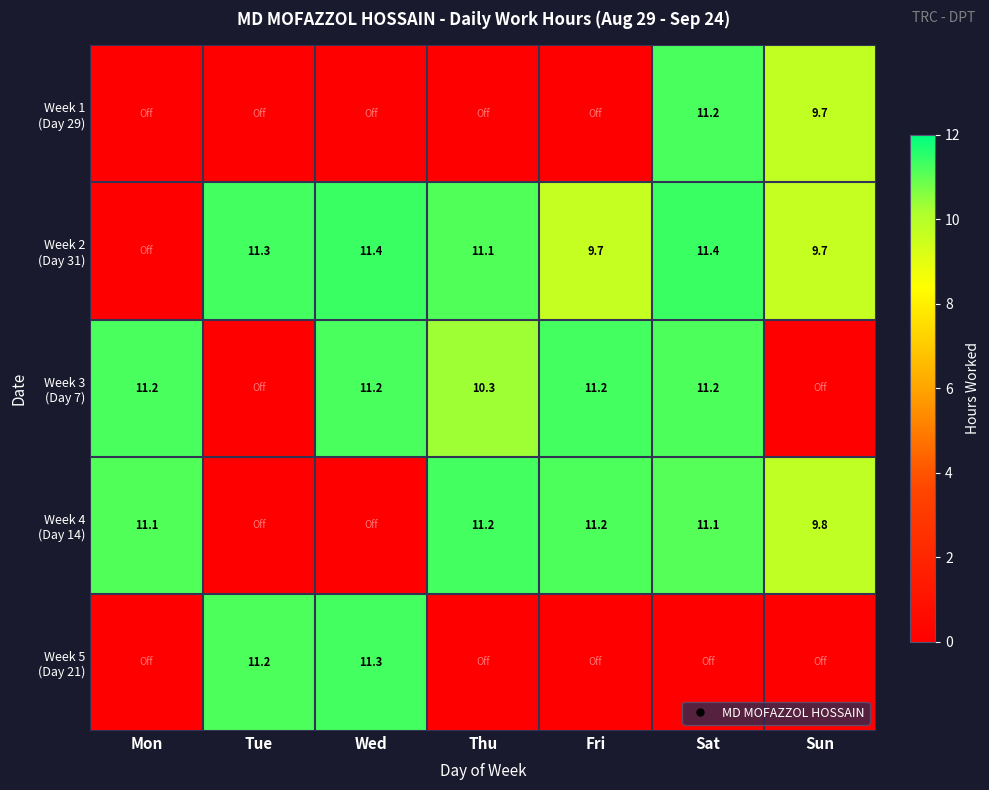

At how many categories does at least one series exceed 0?

7